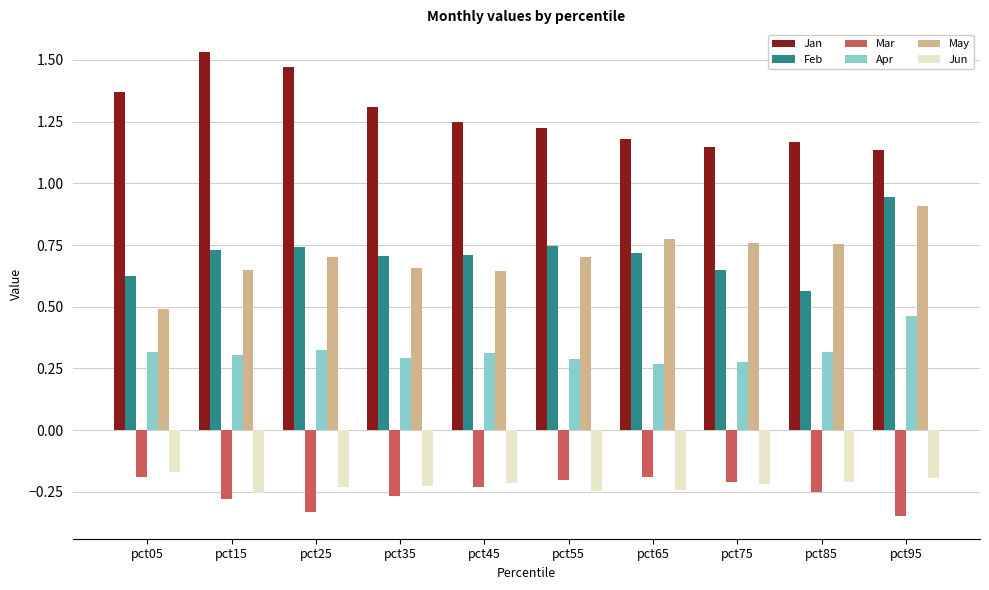

At pct15, list the series in order from smallest to largest.

Mar, Jun, Apr, May, Feb, Jan